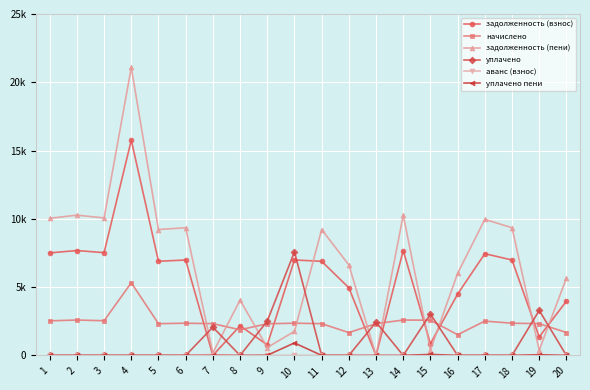

Does the chart display data point markers on the line(s)?

Yes